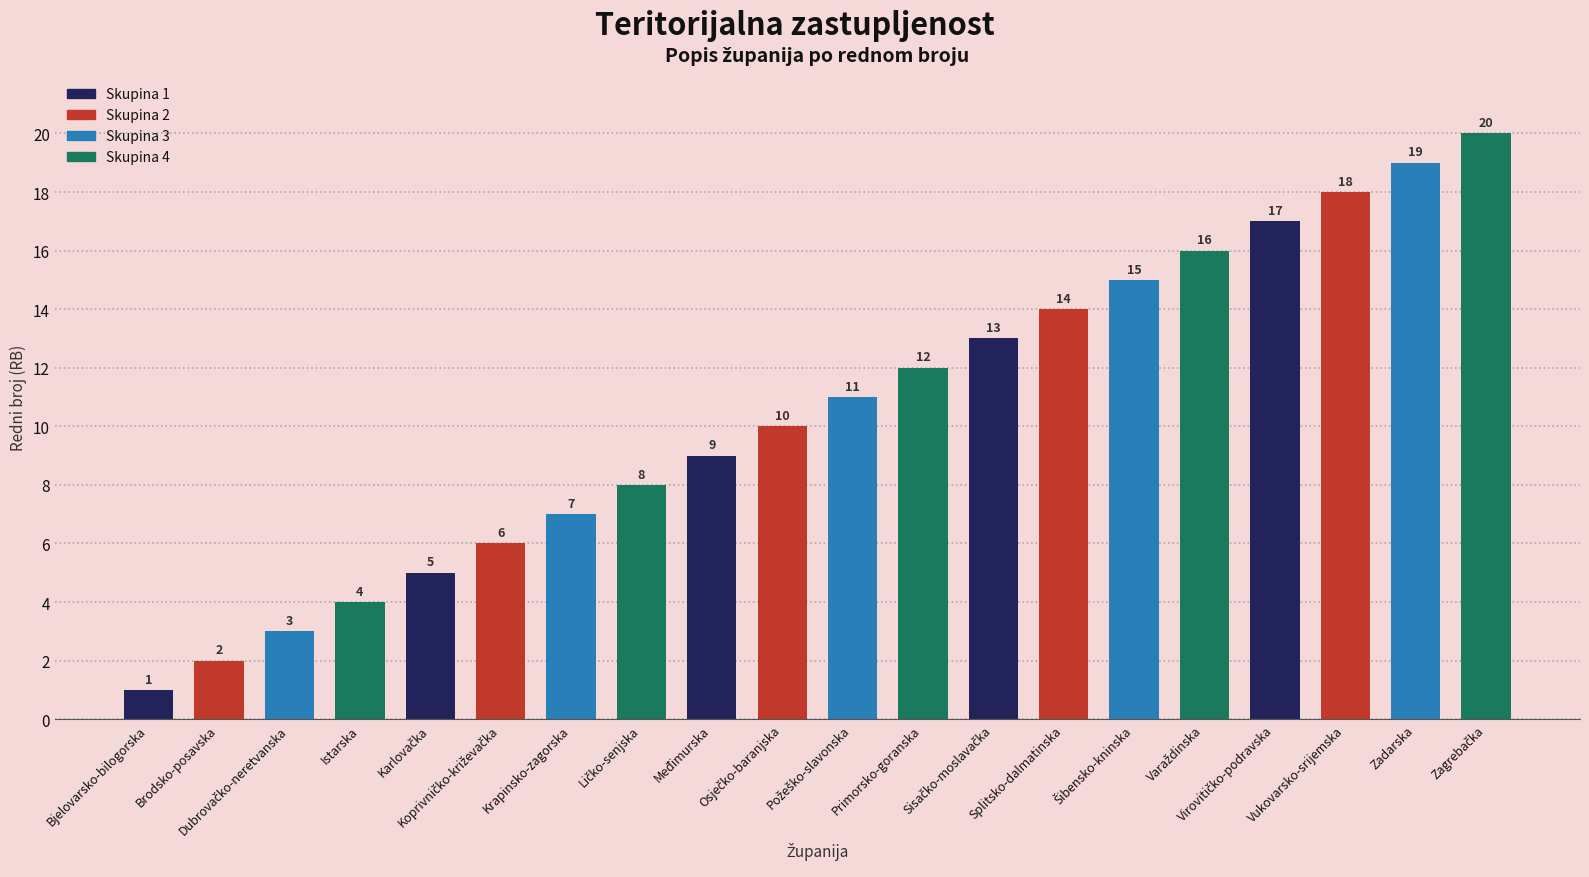

What is the value of the 5th bar from the left?

5